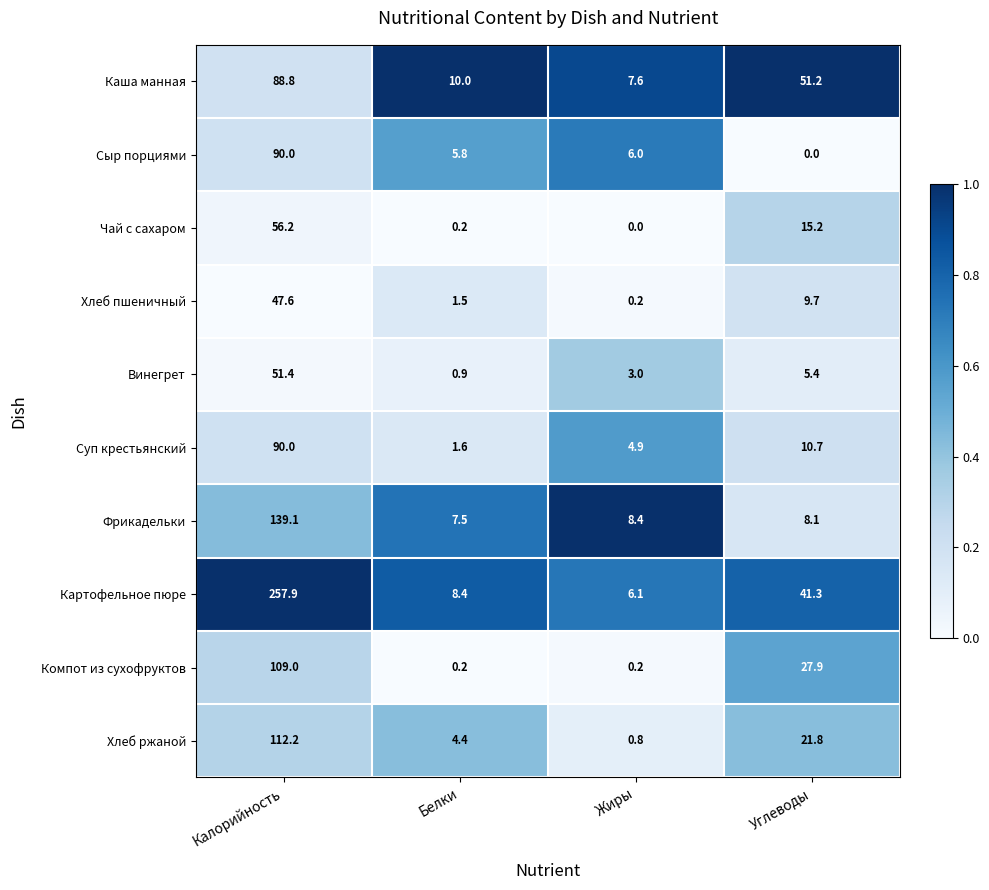

Which series has the largest range (max minus min)?

Картофельное пюре